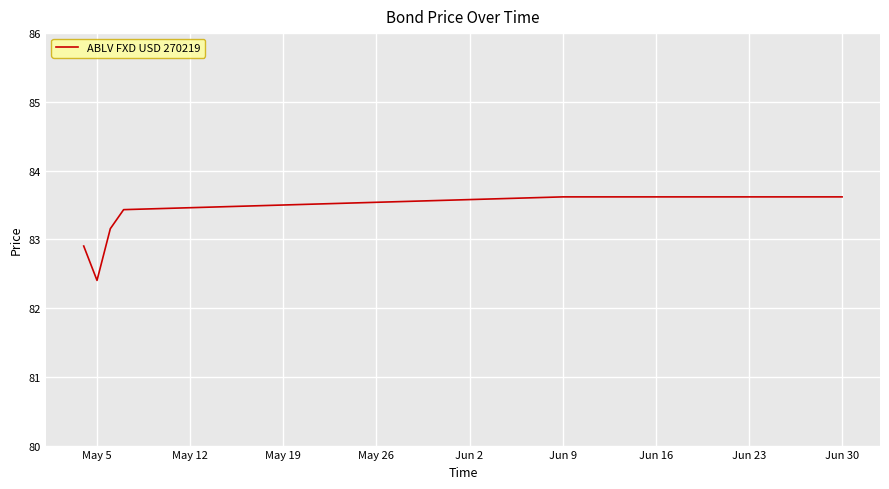

What is the greatest value displayed?

83.6